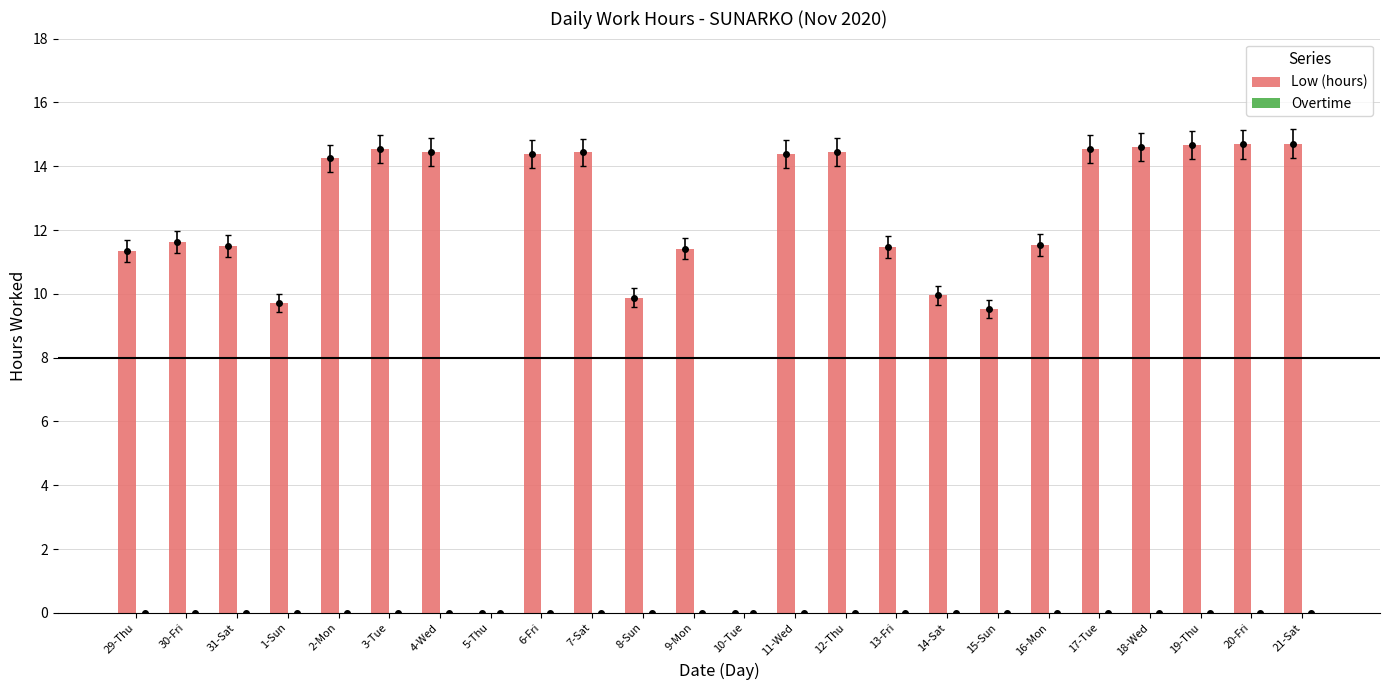

Which series has the widest spread of values?

Low (hours)